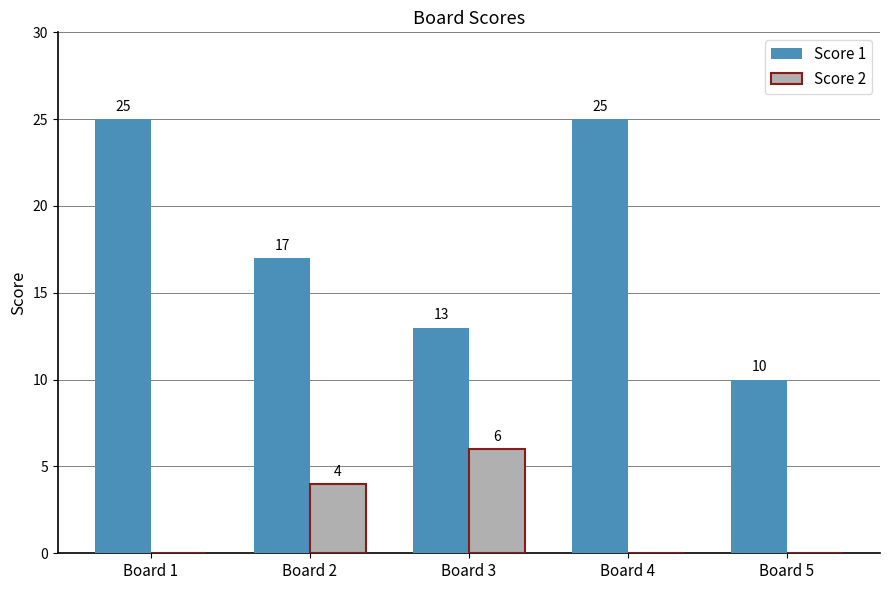

The Score 2 series shows 4 at Board 2. True or false?

True